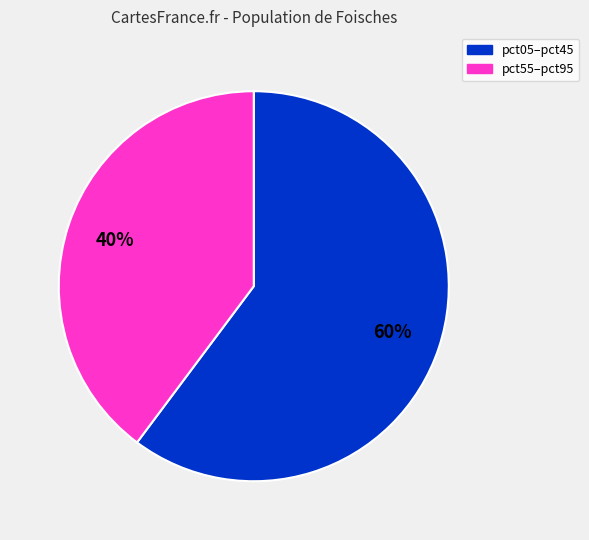

How many segments does this pie chart have?

2